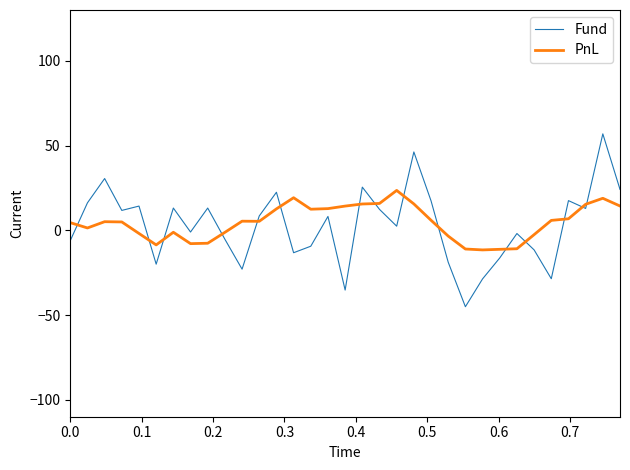

What is the greatest value displayed?

56.9